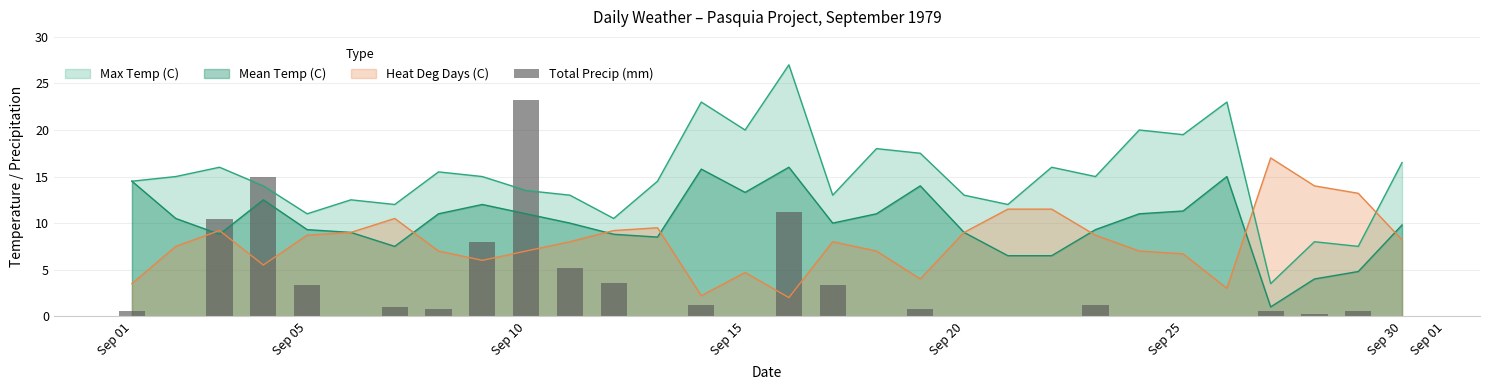

Reading left to right, list all the values displayed in this chart.

0.6	0.0	10.4	15.0	3.4	0.0	1.0	0.8	8.0	23.2	5.2	3.6	0.0	1.2	0.0	11.2	3.4	0.0	0.8	0.0	0.0	0.0	1.2	0.0	0.0	0.0	0.6	0.2	0.6	0.0